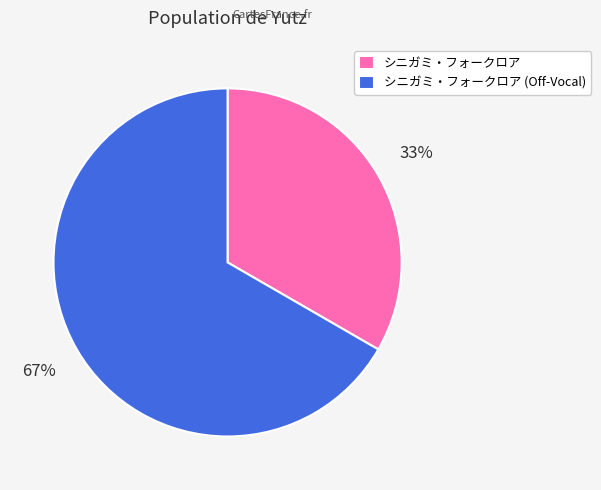

Rank the categories by value from highest to lowest.

シニガミ・フォークロア (Off-Vocal), シニガミ・フォークロア